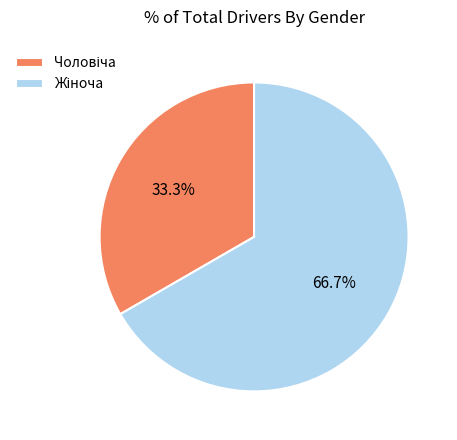

Count the number of slices in the pie.

2